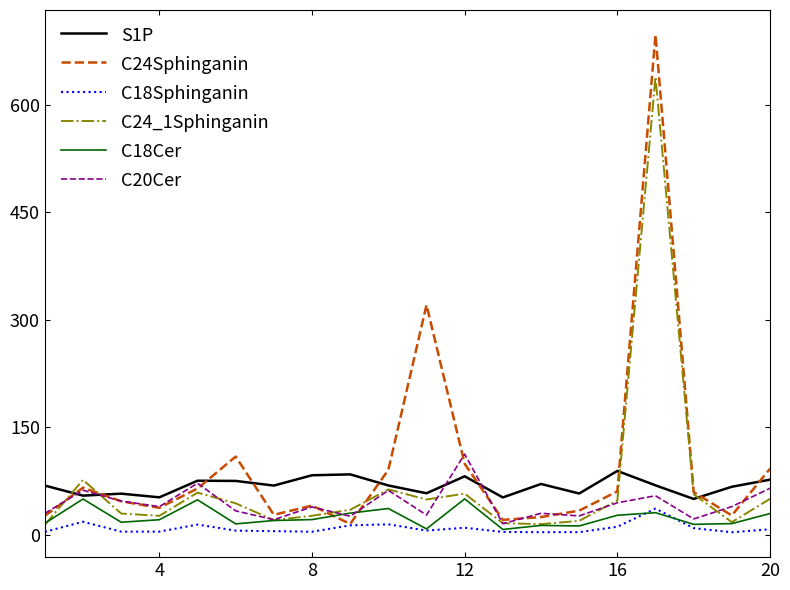

What is the maximum value shown in the chart?

697.3